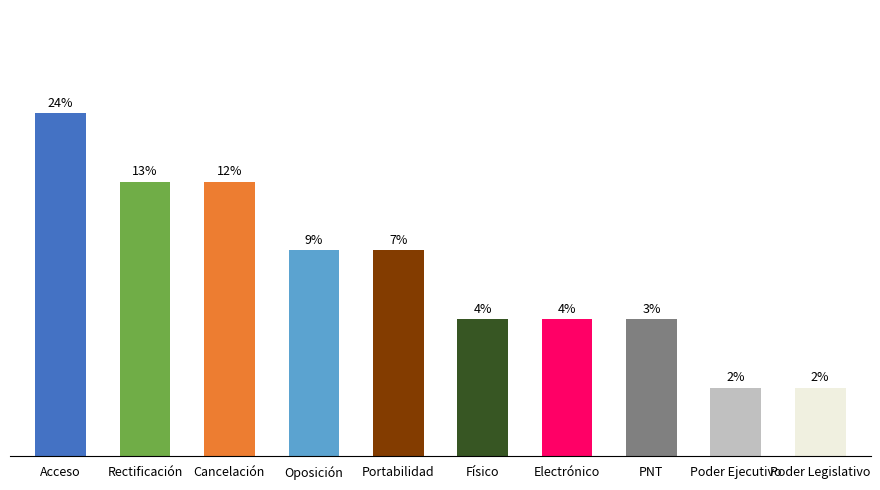

What is the label of the 9th bar from the right?

Rectificación